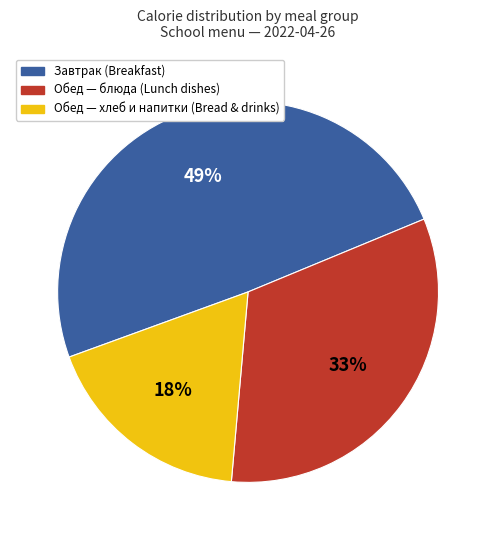

Combined, do Обед — хлеб и напитки (Bread & drinks) and Обед — блюда (Lunch dishes) account for over 50%?

Yes